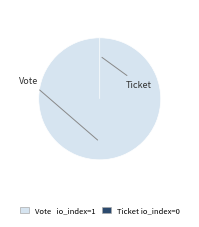

Is it true that Vote is 100% of the pie?

True